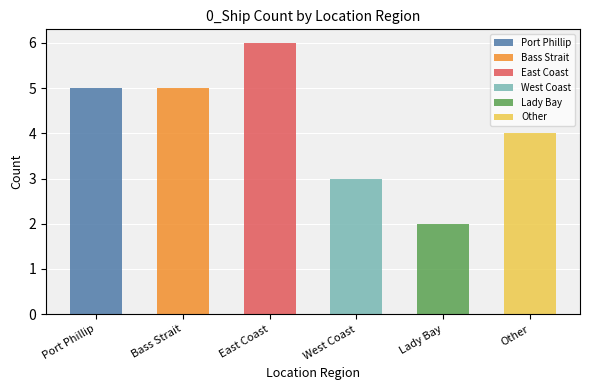

What is the sum of all values?

25